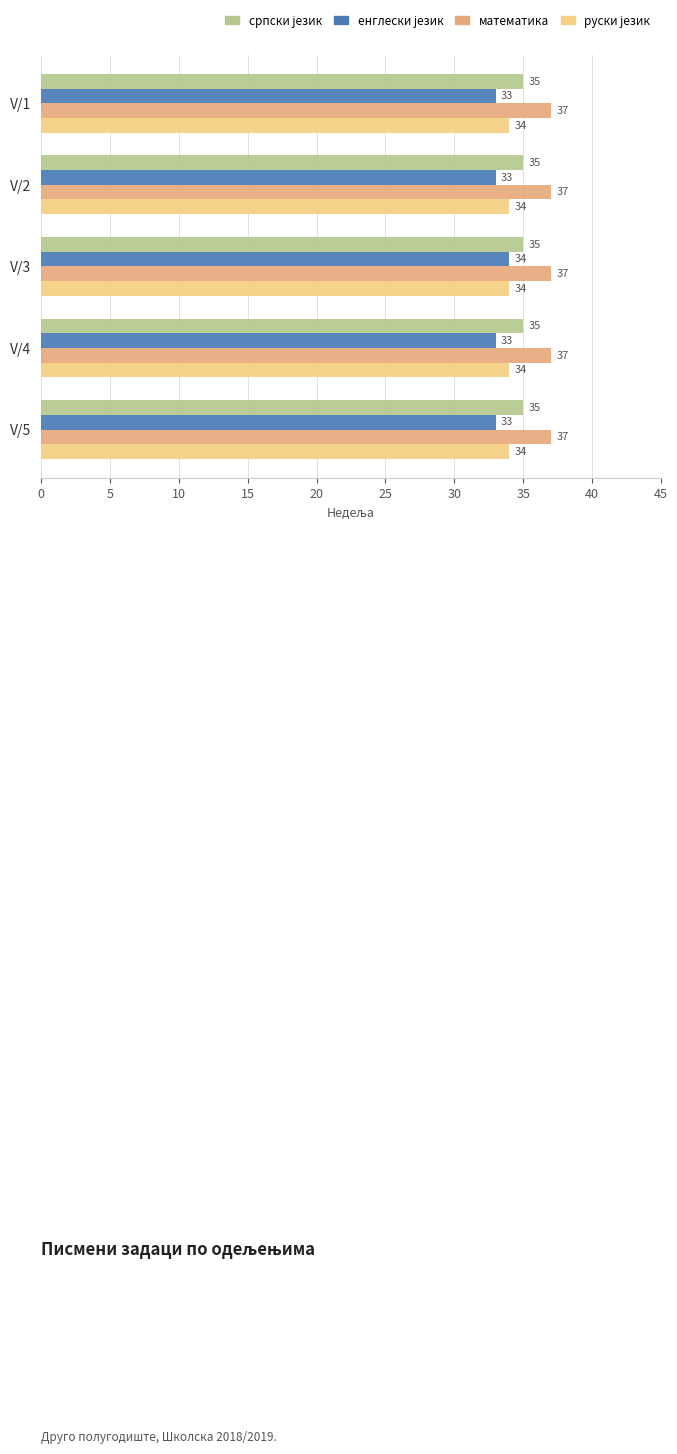

Which series has the largest total across all categories?

математика